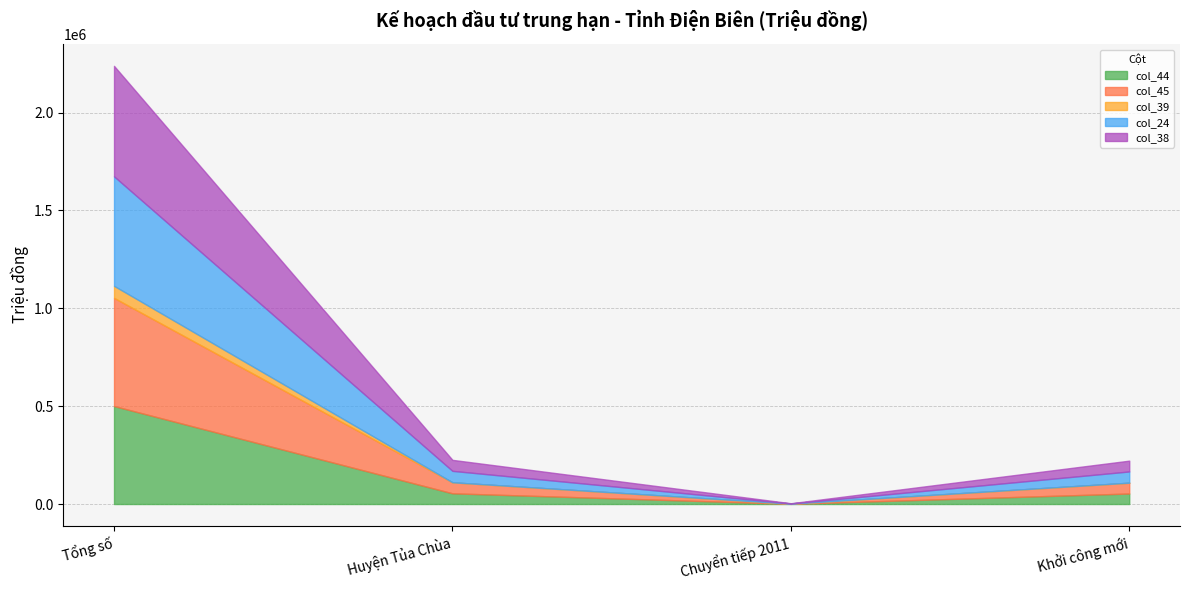

Which label corresponds to the largest value in the chart?

Tổng số